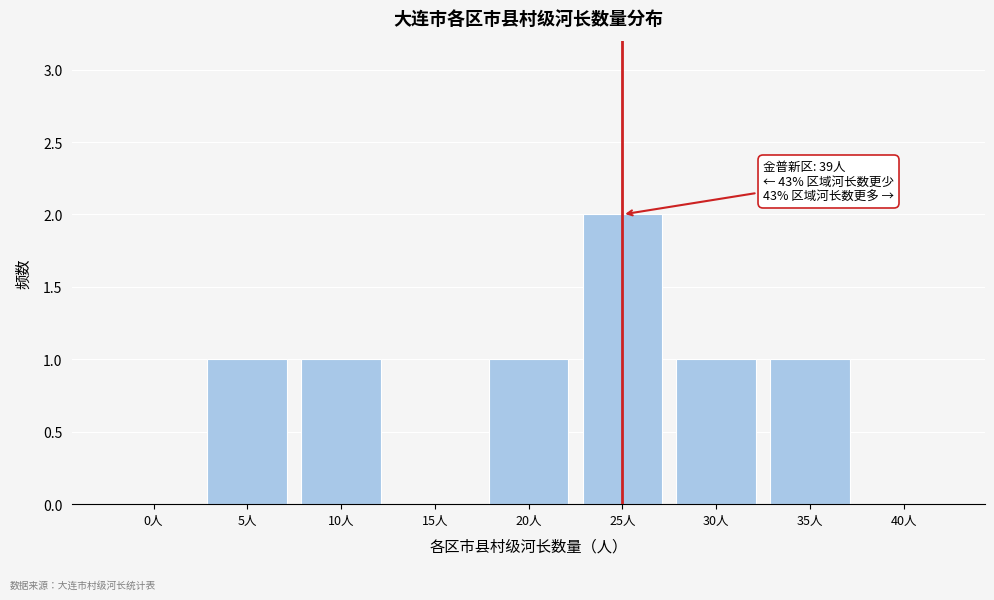

Reading left to right, extract all data points from this chart.

0人=0	5人=1	10人=1	15人=0	20人=1	25人=2	30人=1	35人=1	40人=0